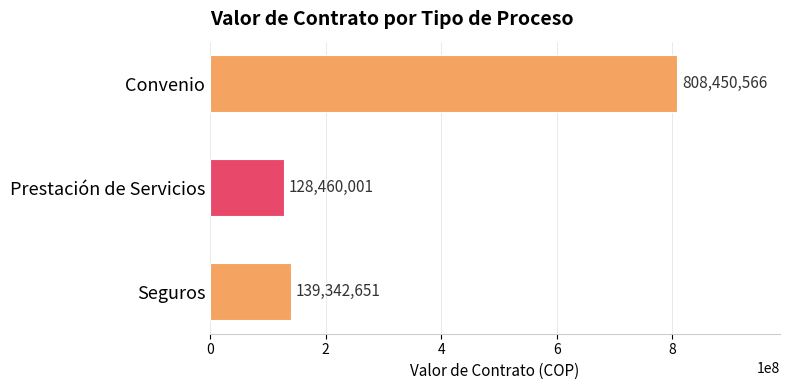

Is it true that the value at Prestación de Servicios is 227760524?

False